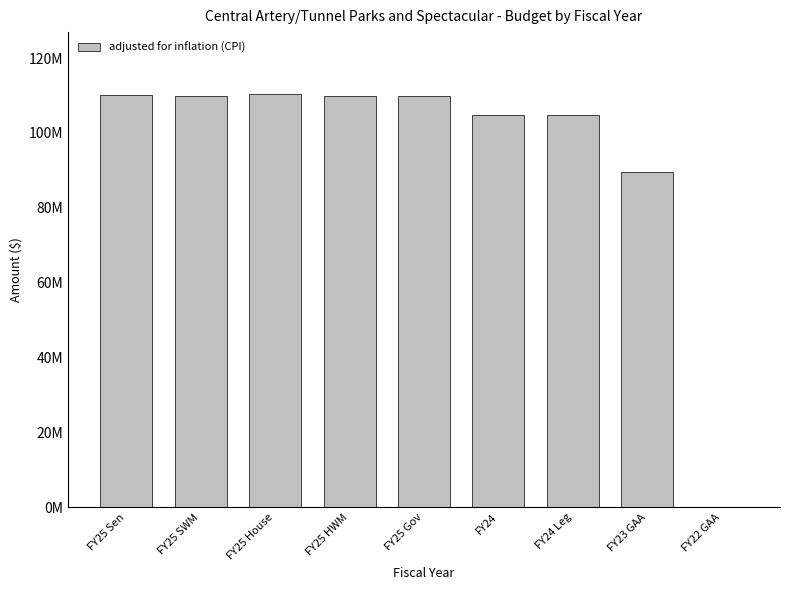

Are the bars horizontal?

No